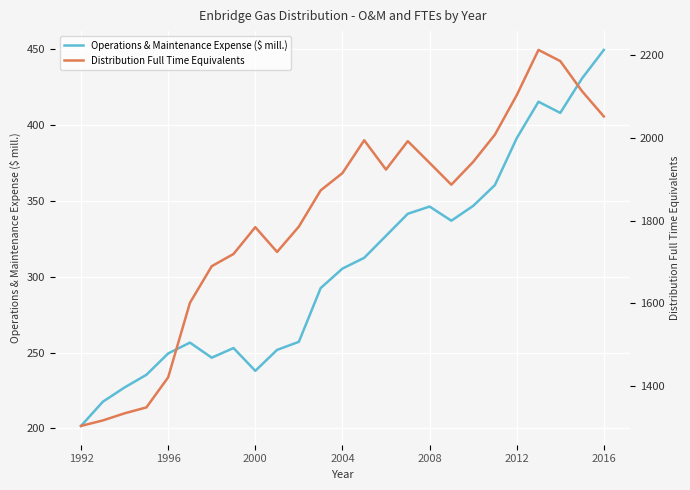

At which label does Operations & Maintenance Expense ($ mill.) reach its minimum?

1992